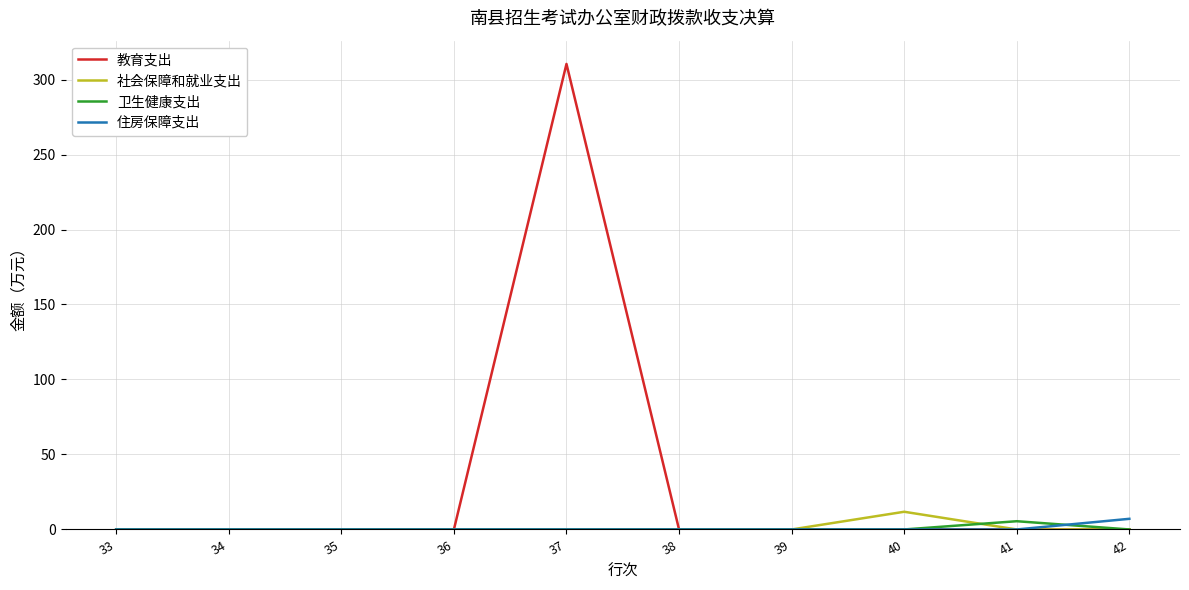

What value does the 社会保障和就业支出 series have at 40?

11.8